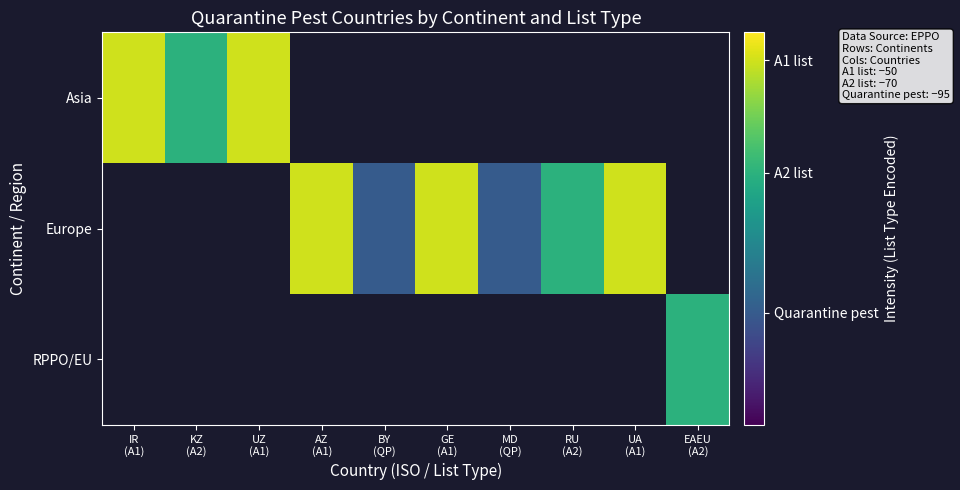

What is the smallest value displayed?

-95.0